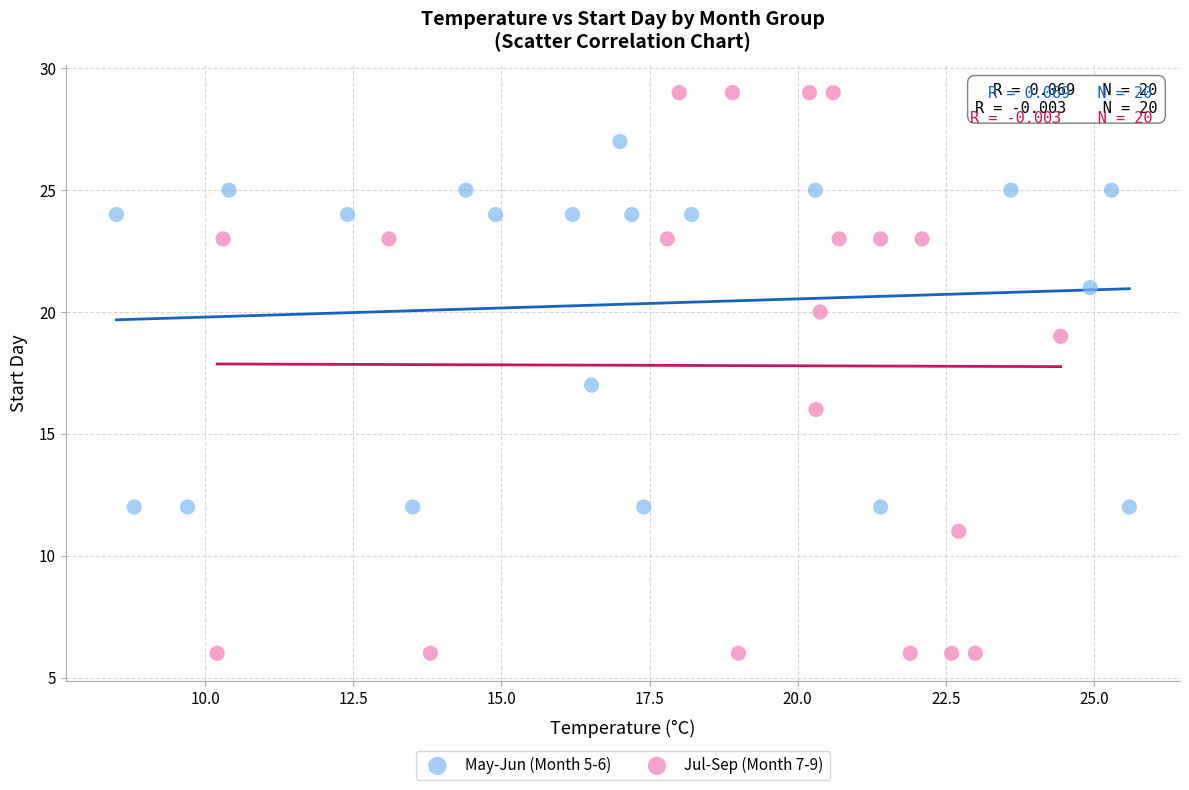

Which series reaches the minimum Y coordinate?

Jul-Sep (Month 7-9)